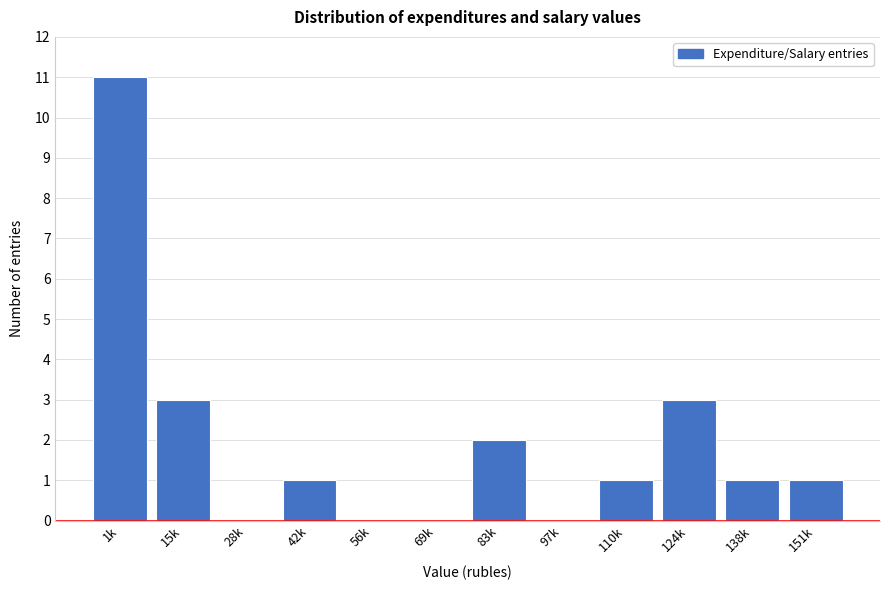

Reading left to right, what are all the values shown in this chart?

1k=11	15k=3	28k=0	42k=1	56k=0	69k=0	83k=2	97k=0	110k=1	124k=3	138k=1	151k=1